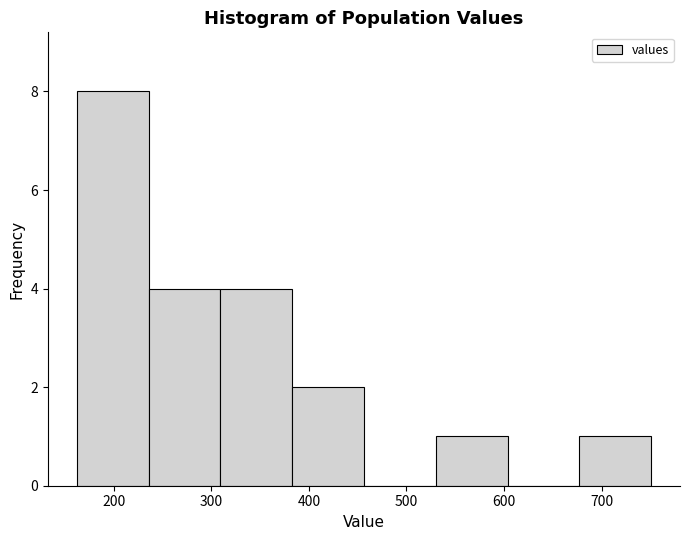

Reading left to right, transcribe this chart: for each bar, give the range it covers on the x-axis and its height. Neither the bar edges nor the heights are printed on the chart, so give them approximately, as read against the axes.

160 to 240: 8
240 to 310: 4
310 to 380: 4
380 to 460: 2
460 to 530: 0
530 to 600: 1
600 to 680: 0
680 to 750: 1